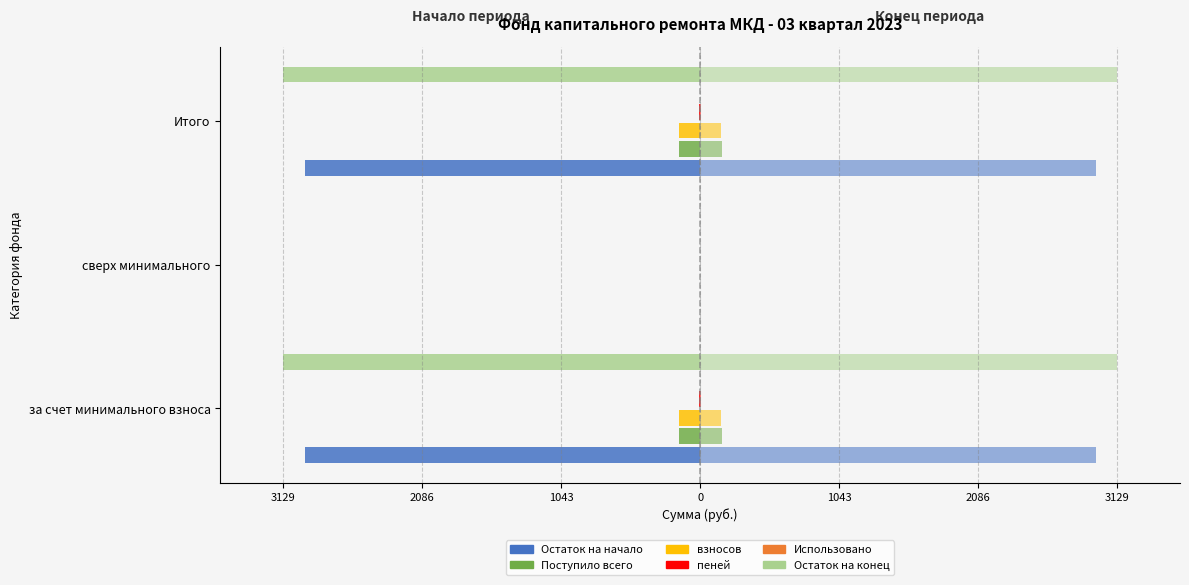

What is the minimum value for взносов?

-155.7